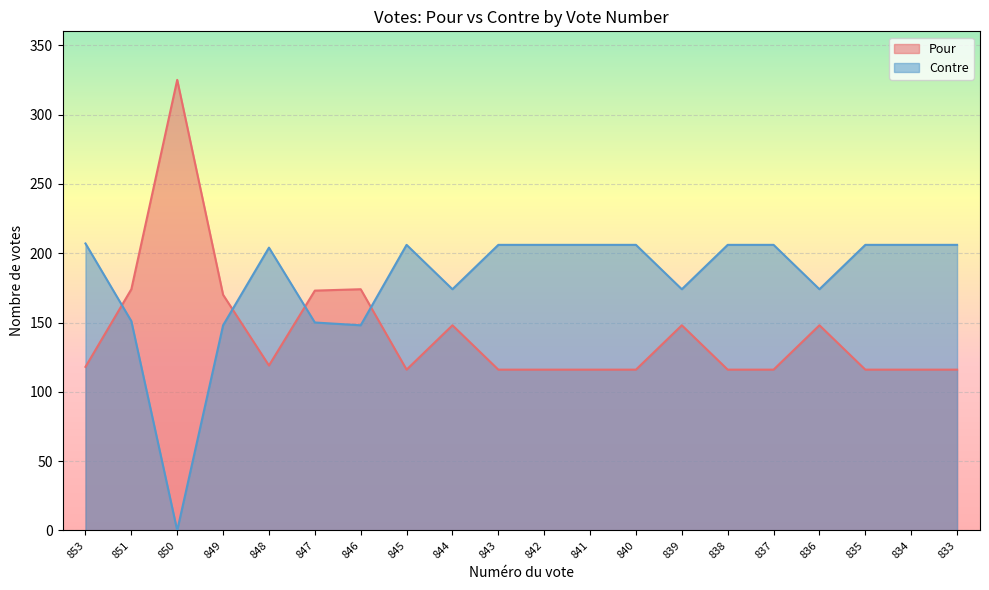

After their last crossing, which series has the higher values: Contre or Pour?

Contre